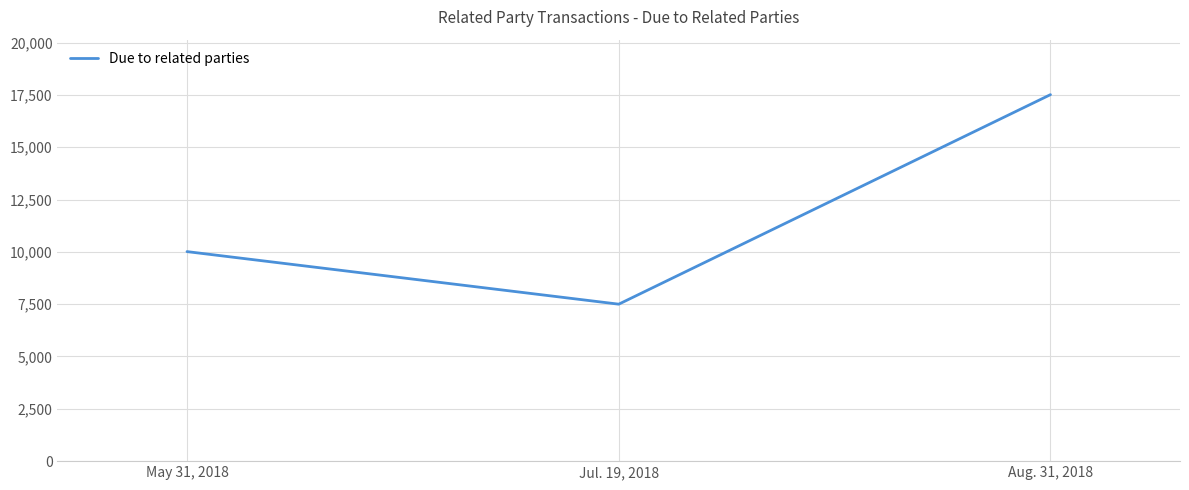

What is the smallest value displayed?

7500